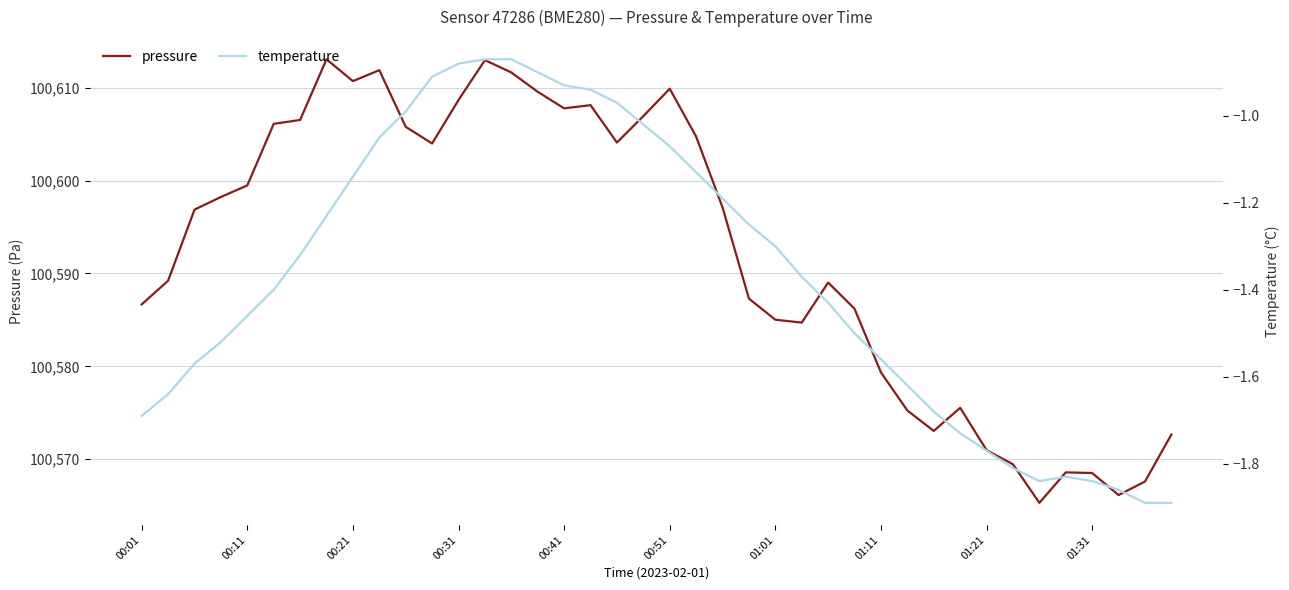

Rank the series by their average value, from highest to lowest.

pressure, temperature